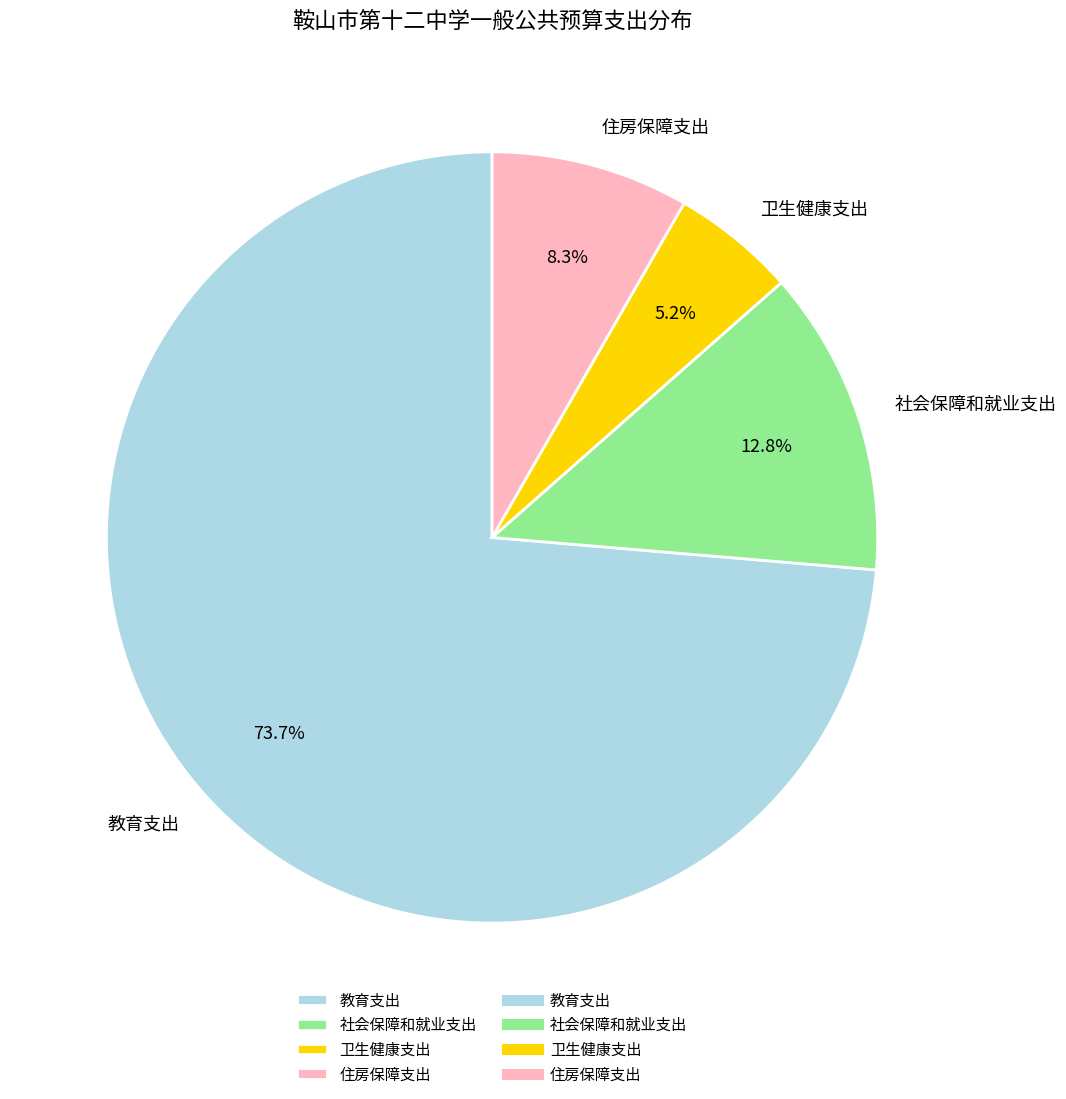

The 教育支出 slice represents 60% of the pie. True or false?

False